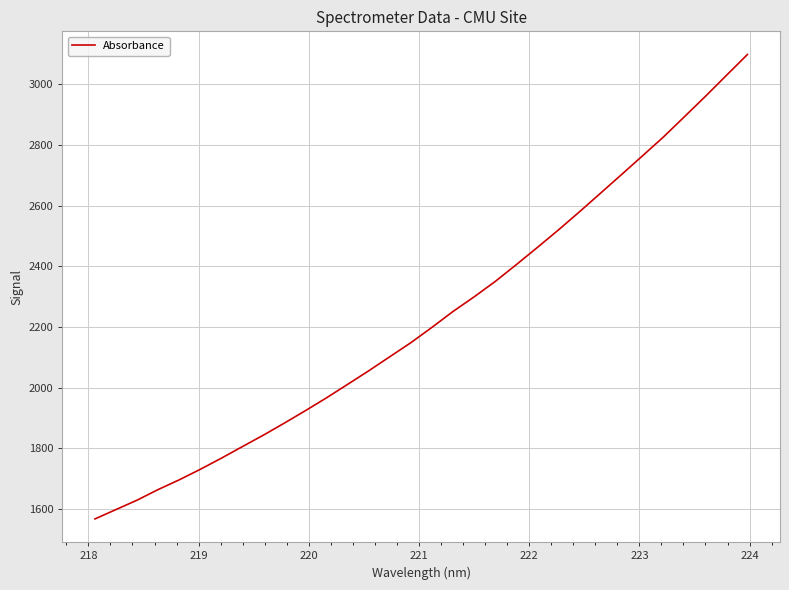

What is the minimum value shown in the chart?

1567.5